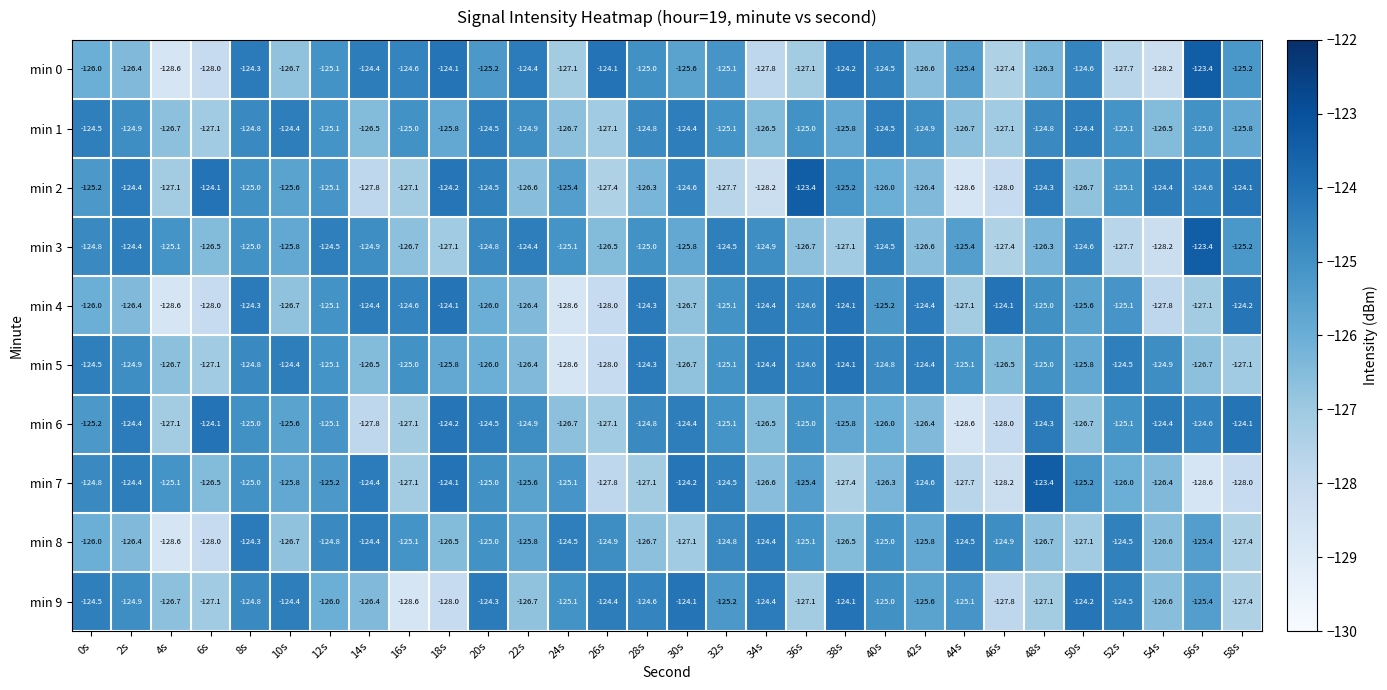

What is the total value across all series at 10s?

-1256.1